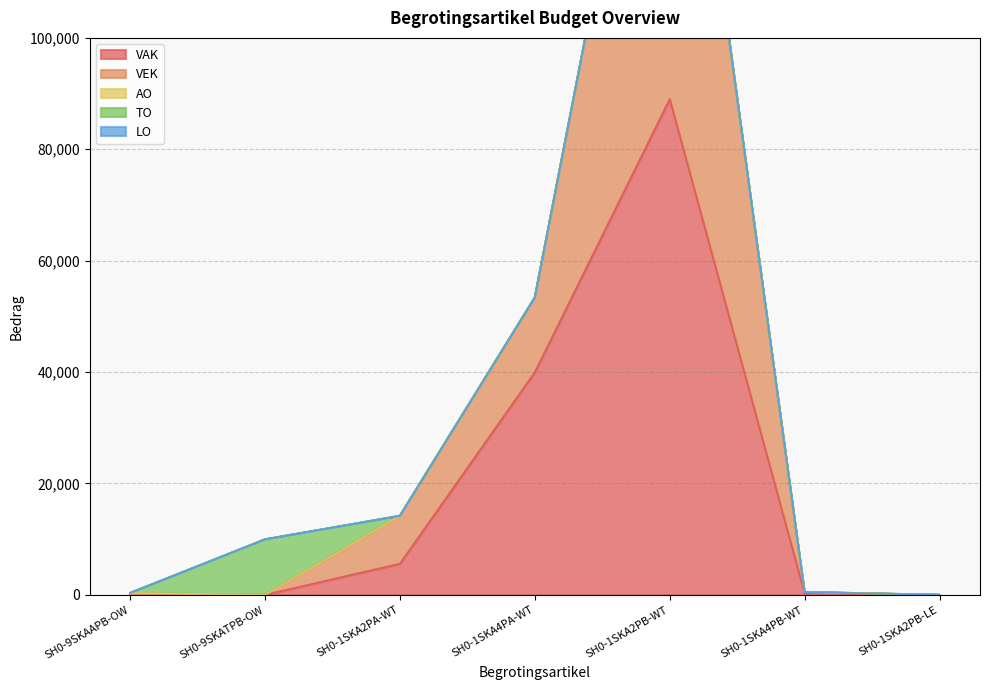

The AO series shows 0 at SH0-9SKATPB-OW. True or false?

True